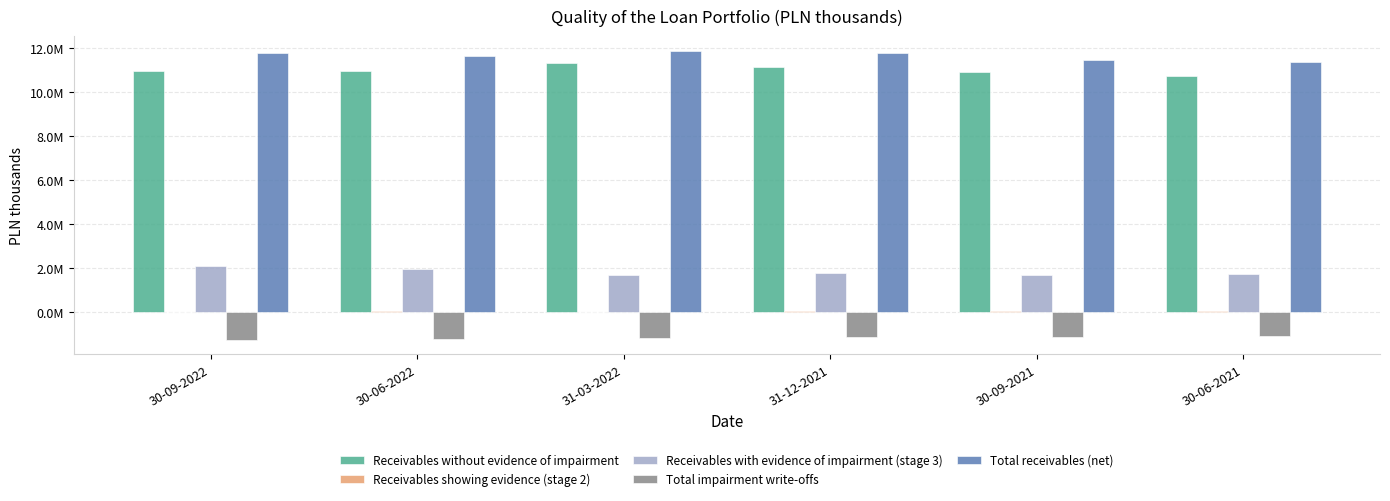

How many bars are there in each group?

5